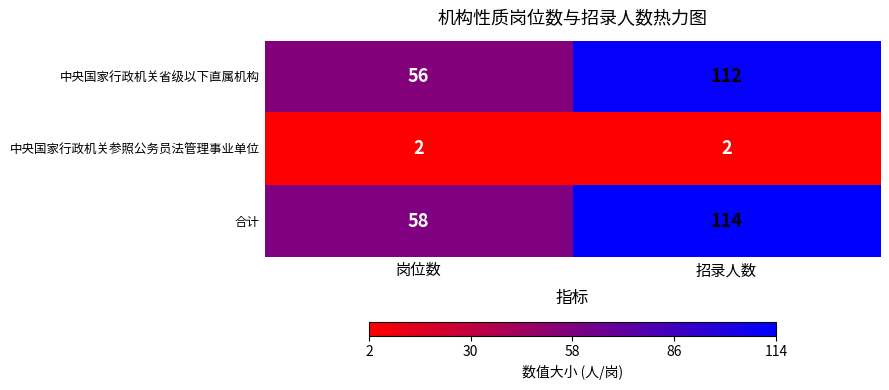

The 合计 series shows 58 at 岗位数. True or false?

True